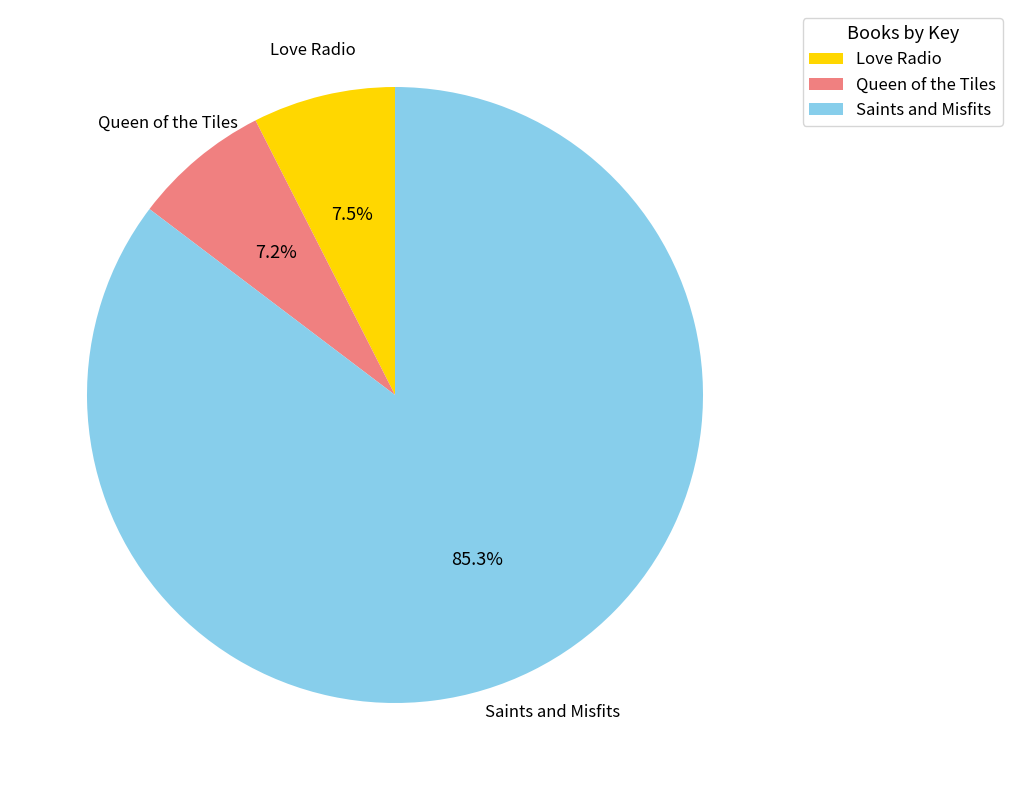

To the nearest percent, what portion does Saints and Misfits represent?

85%